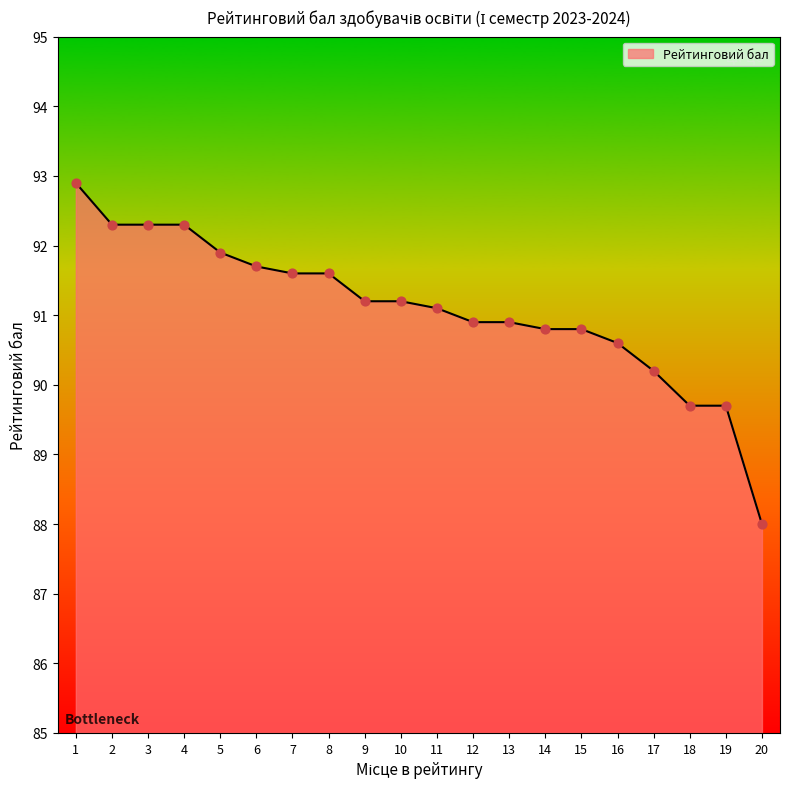

Which has a higher value, 10 or 4?

4